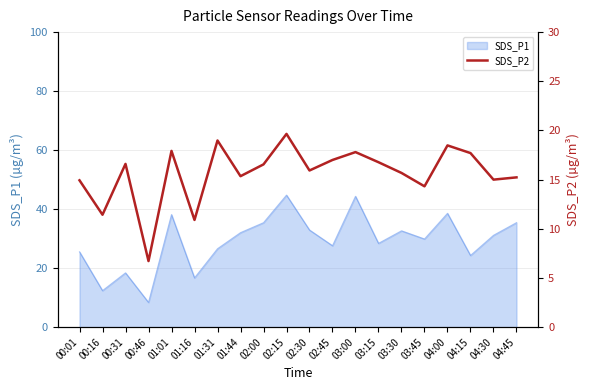

What is the highest value of the SDS_P1 series?

44.8